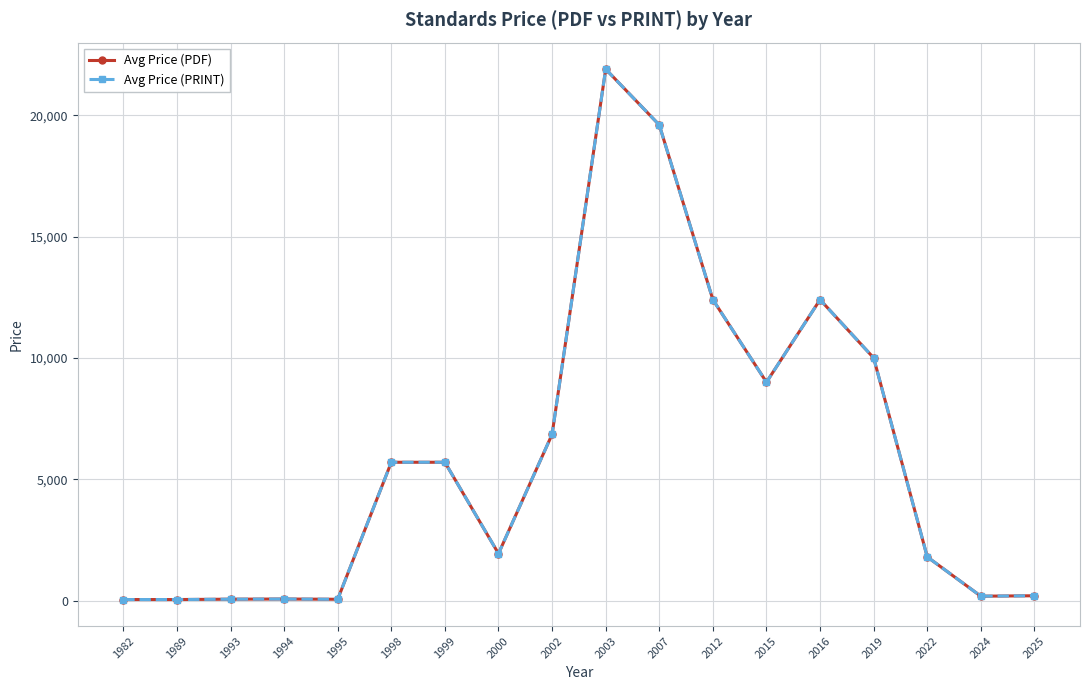

What is the total value across all series at 2016?

24800.0